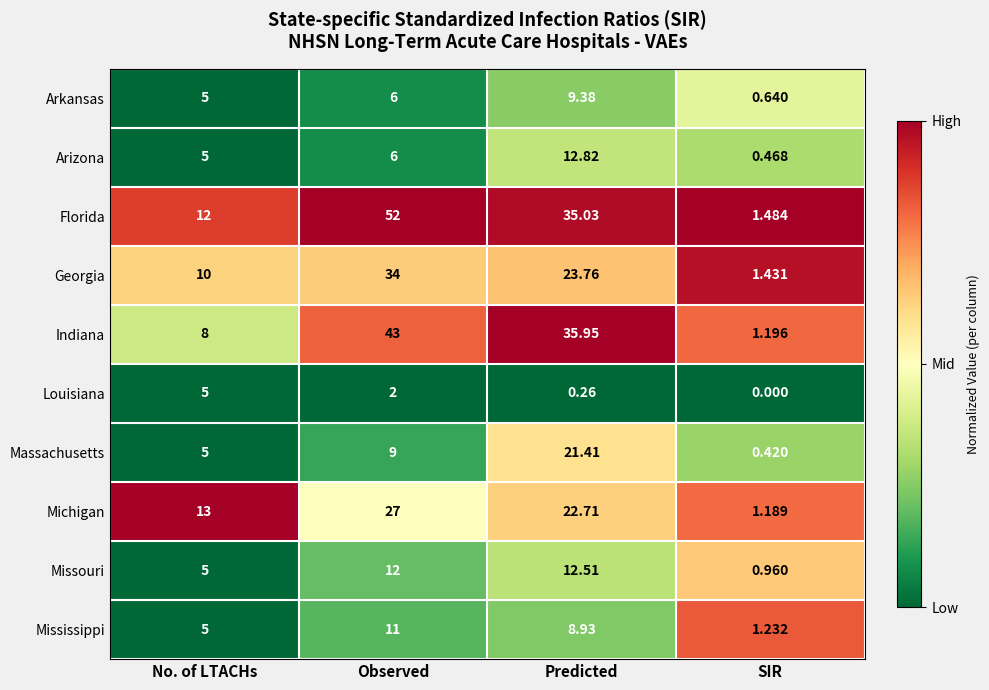

Which series has the largest range (max minus min)?

Florida